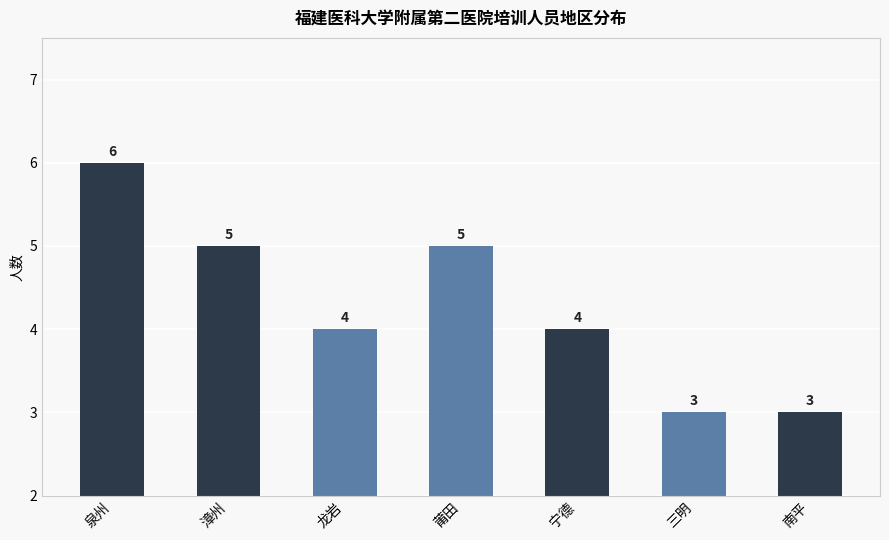

At which label does the data first exceed 4?

泉州